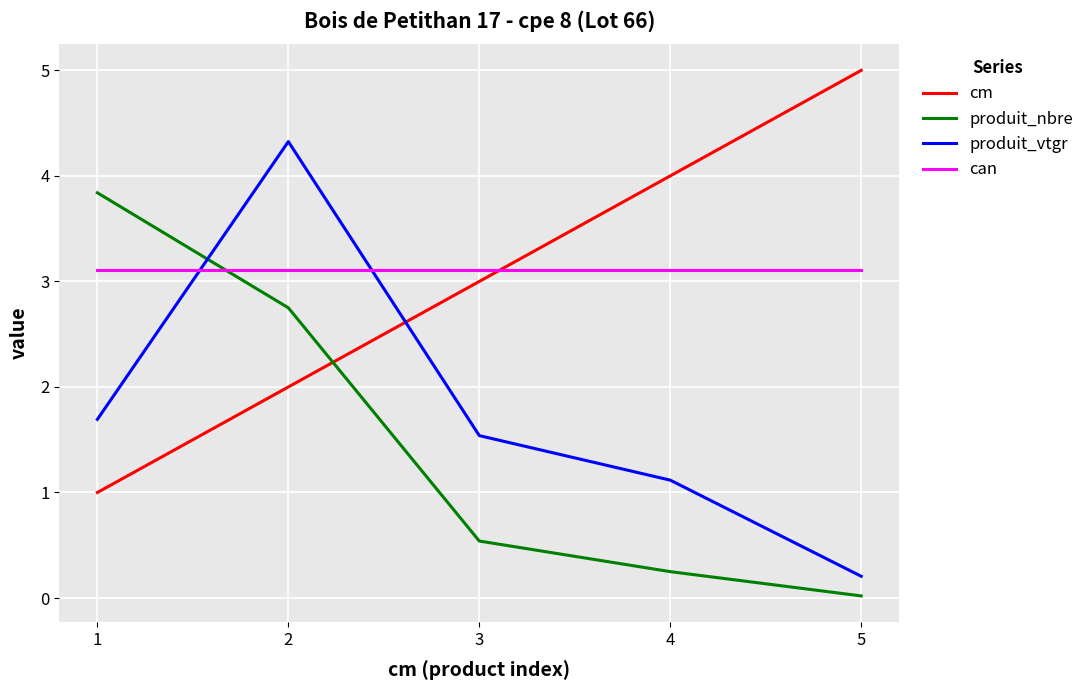

Between 1 and 3, which series saw the biggest shift?

produit_nbre